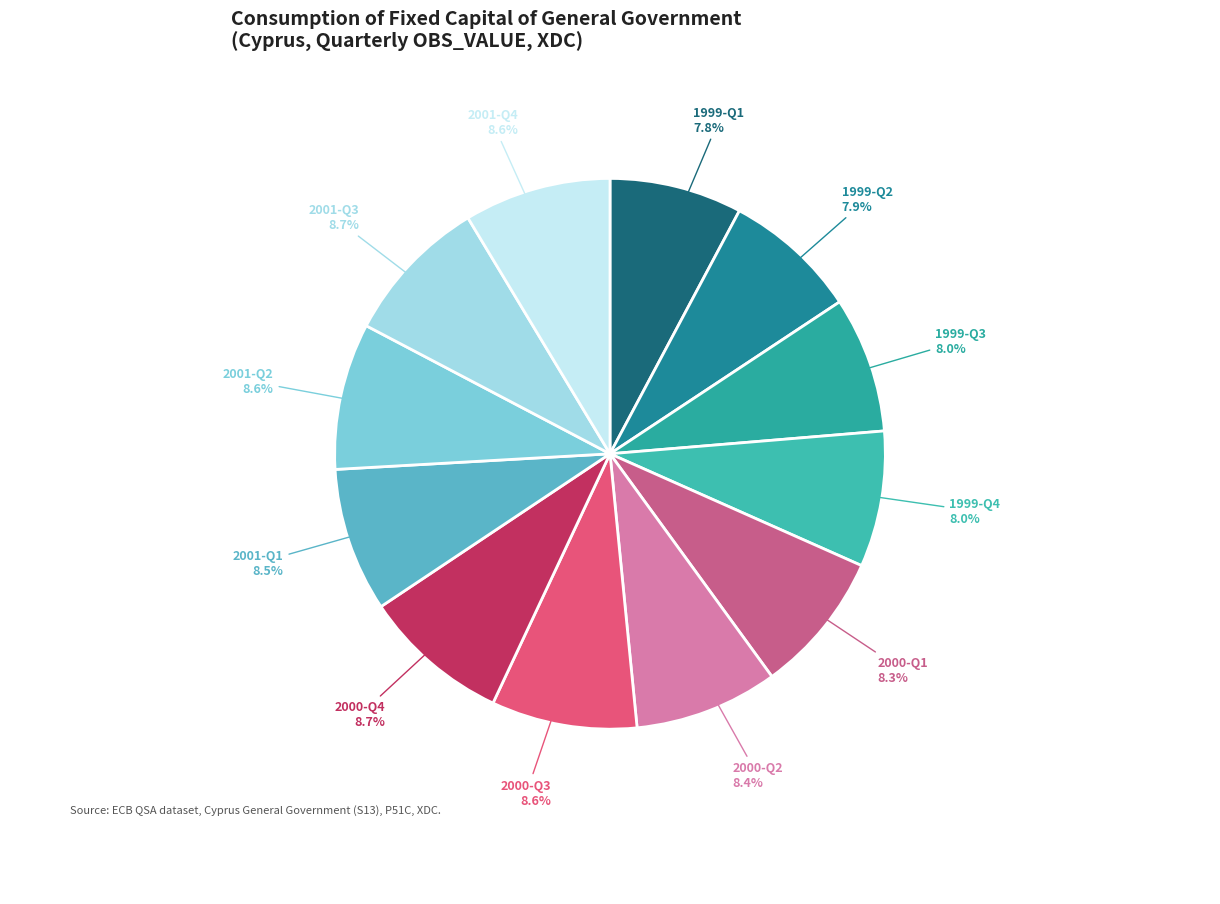

Which has a higher value, 2000-Q3 or 1999-Q2?

2000-Q3